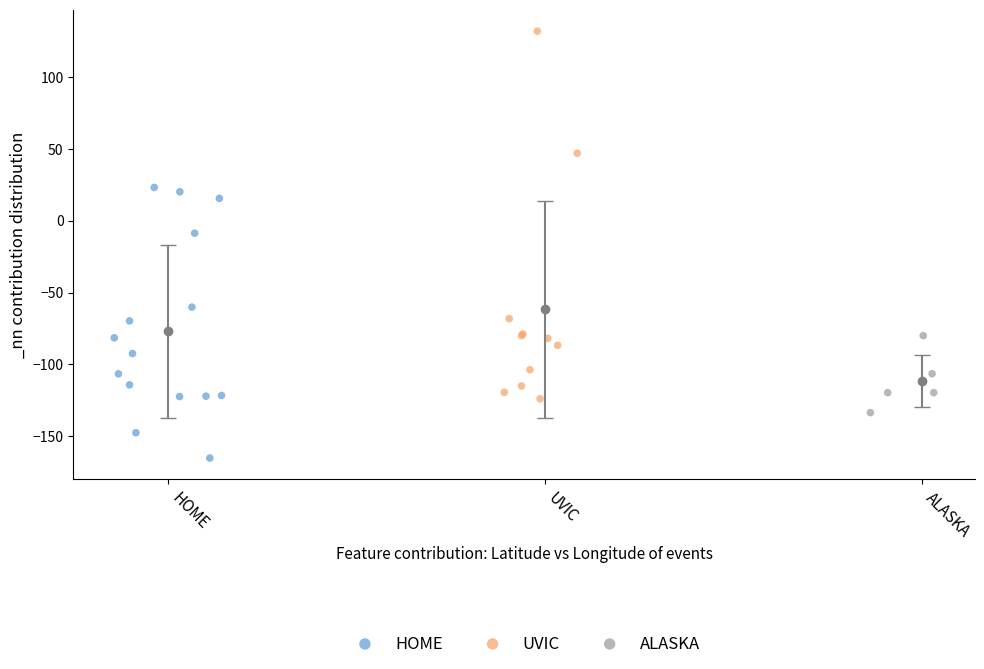

Which series reaches the maximum Y coordinate?

UVIC